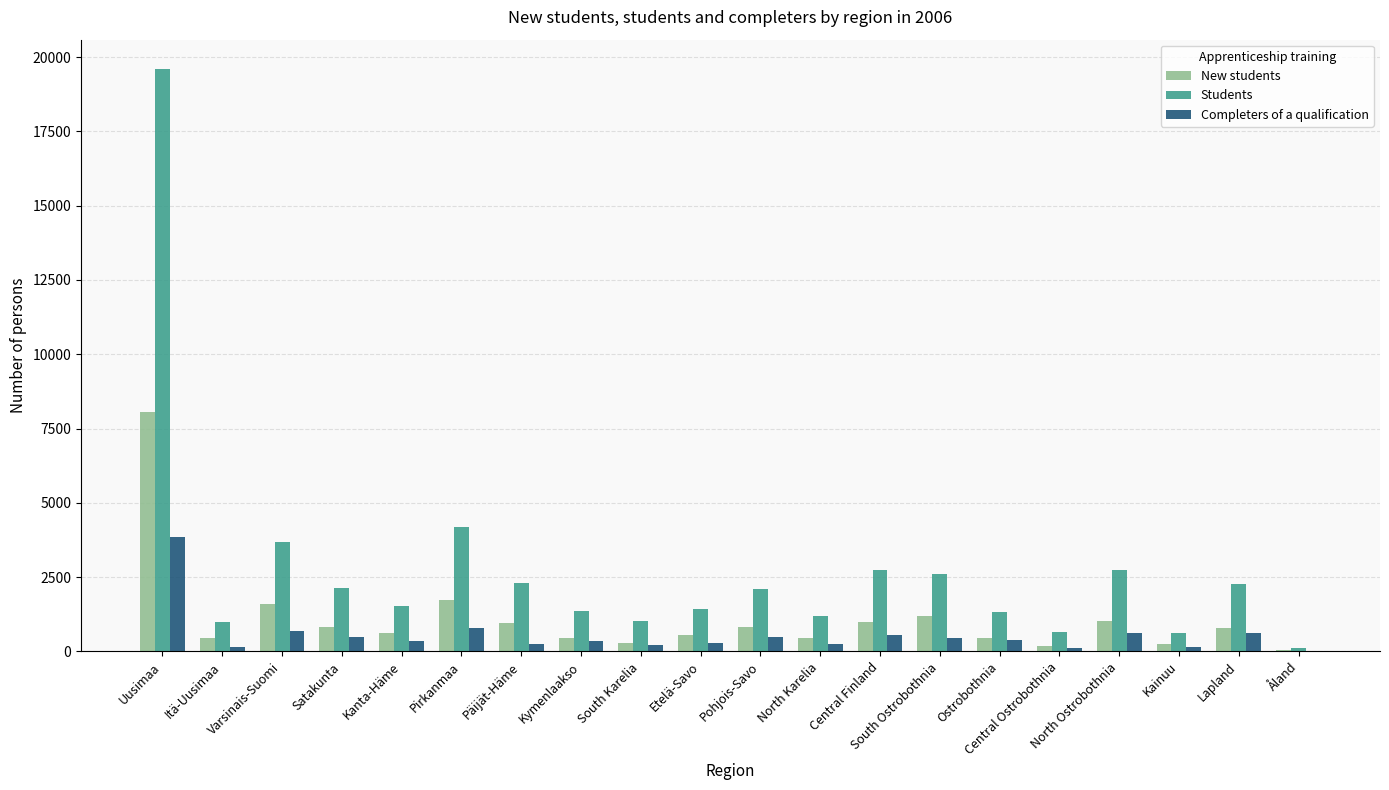

Which series changed the most between Päijät-Häme and Ostrobothnia?

Students